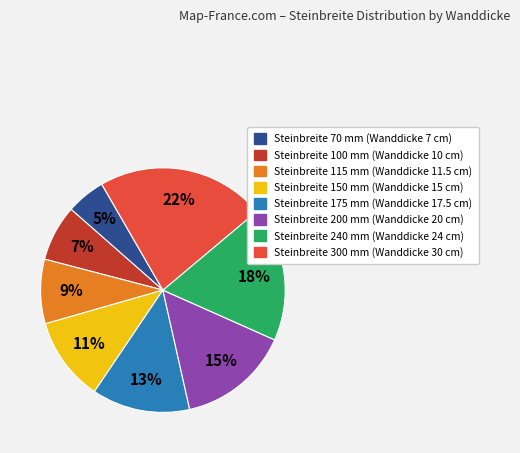

To the nearest percent, what is the average slice percentage?

12%